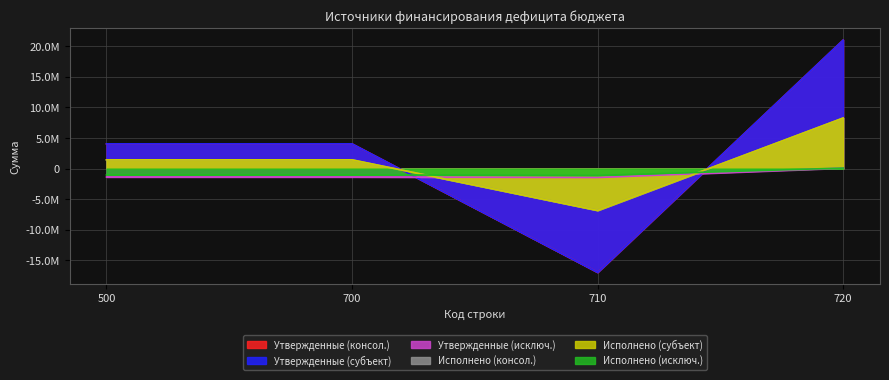

The Исполнено (субъект) series shows 2038193.1 at 700. True or false?

False